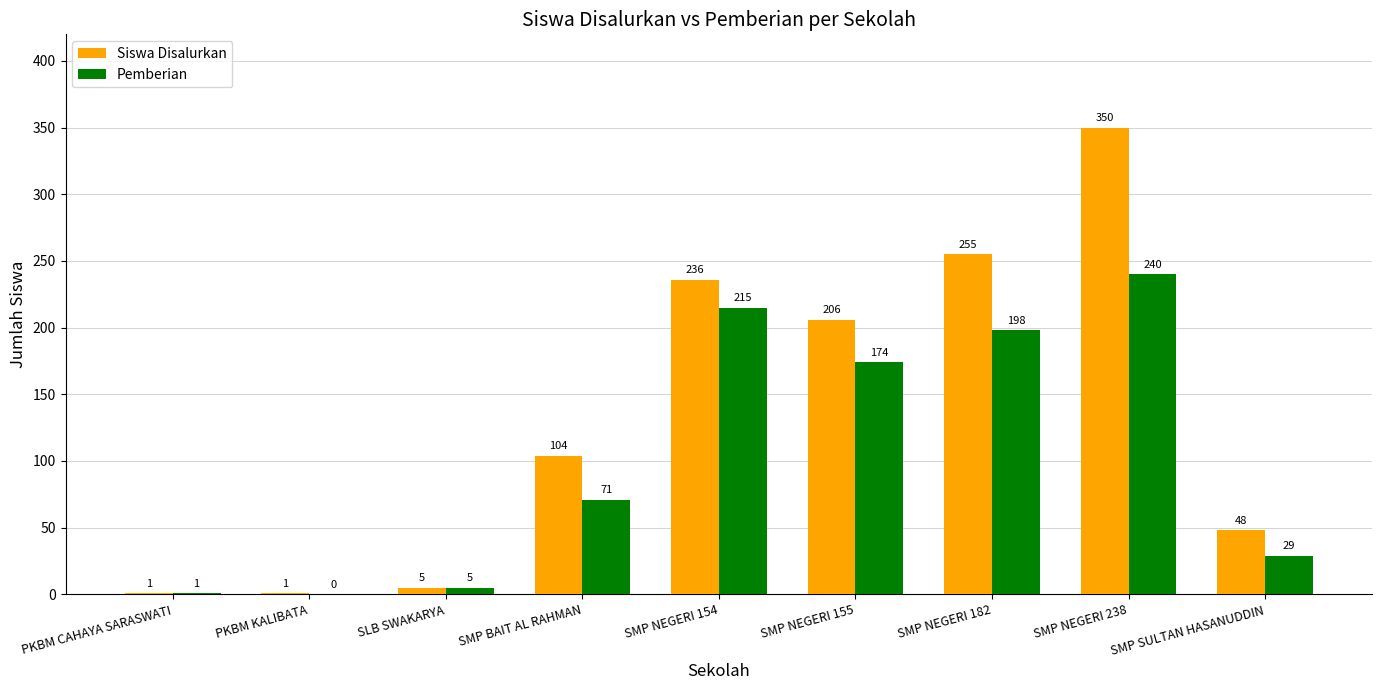

Reading left to right, transcribe all the data shown in this chart.

Siswa Disalurkan: 1	1	5	104	236	206	255	350	48
Pemberian: 1	0	5	71	215	174	198	240	29